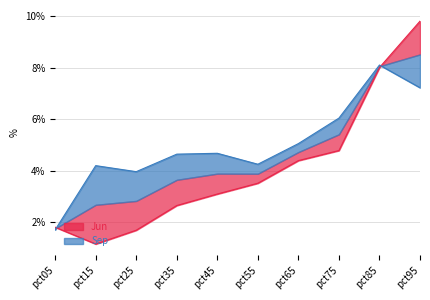

Between pct35 and pct55, which series saw the biggest shift?

Jun